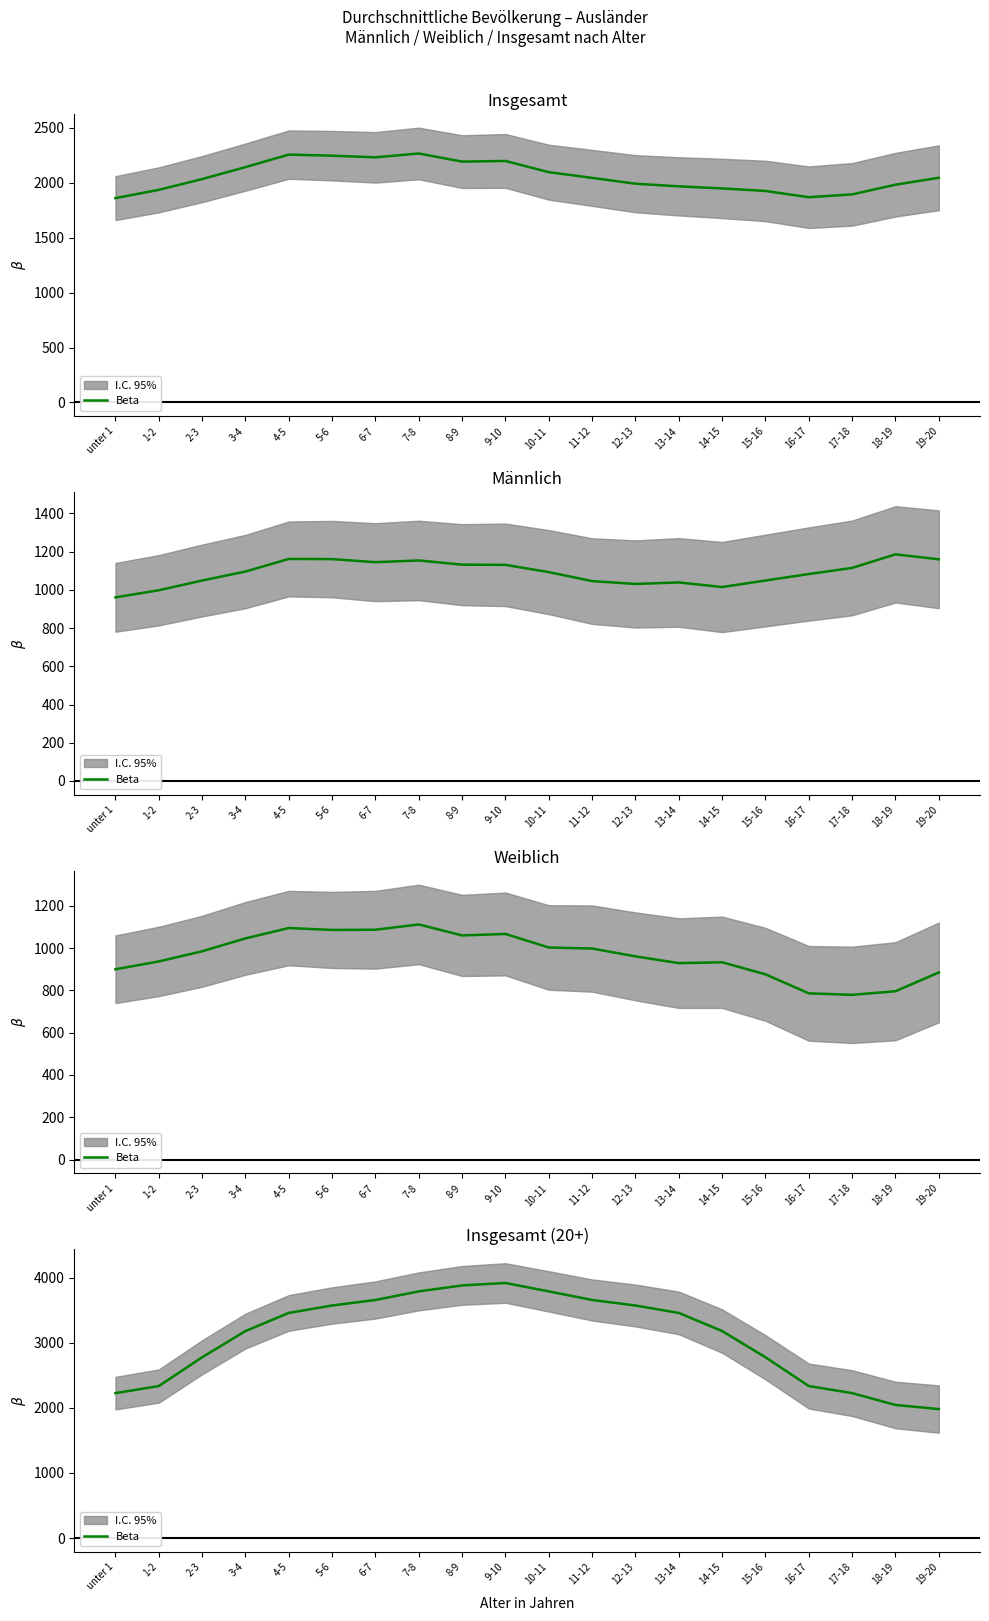

What is the greatest value displayed?

3920